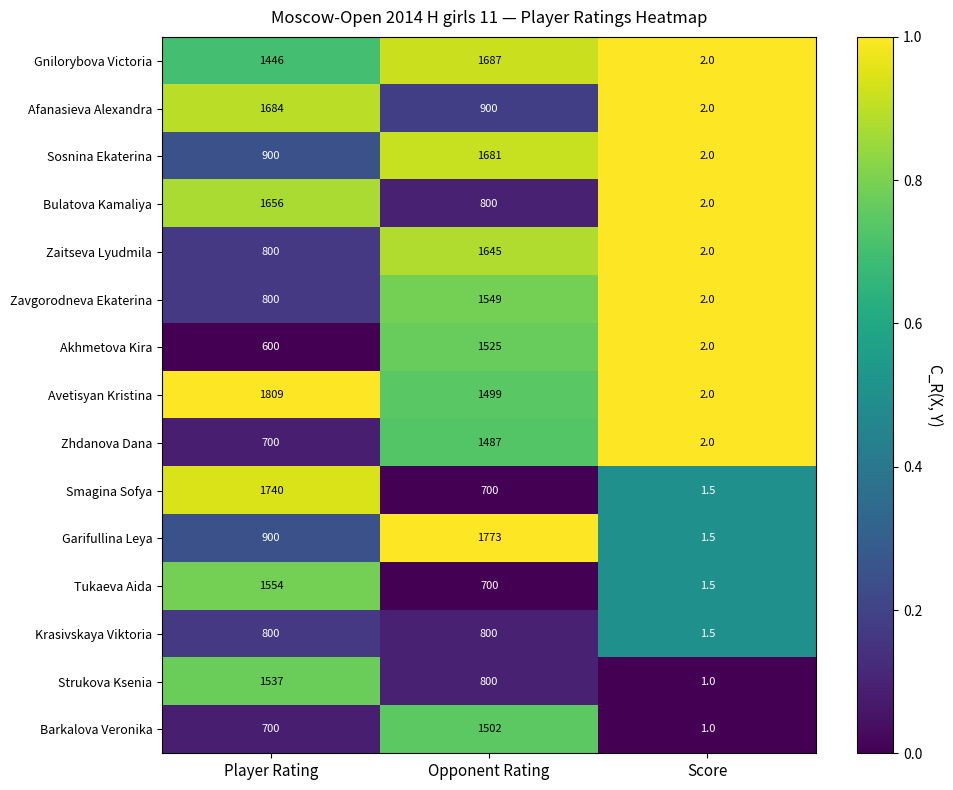

At which category does the chart reach its peak across all series?

Player Rating